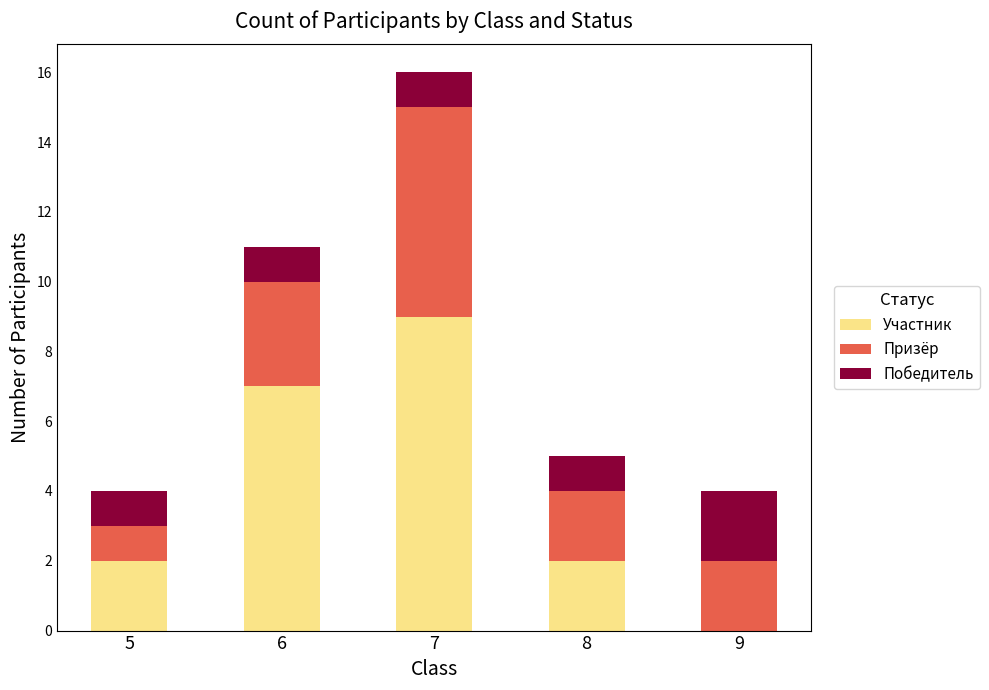

Reading right to left, list the values for the Участник series.

9=0	8=2	7=9	6=7	5=2